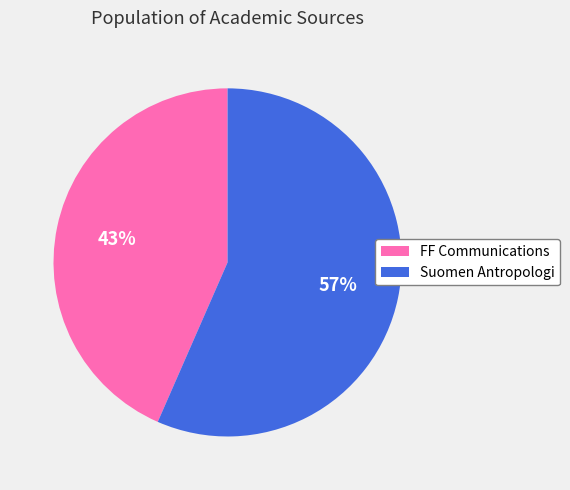

To the nearest percent, what percentage of the pie is FF Communications?

43%